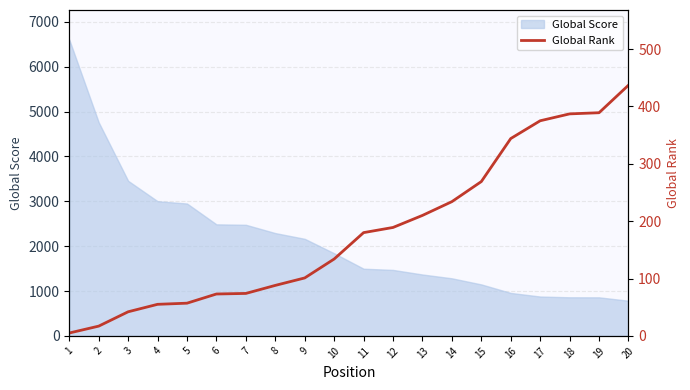

How many categories are shown in the chart?

20